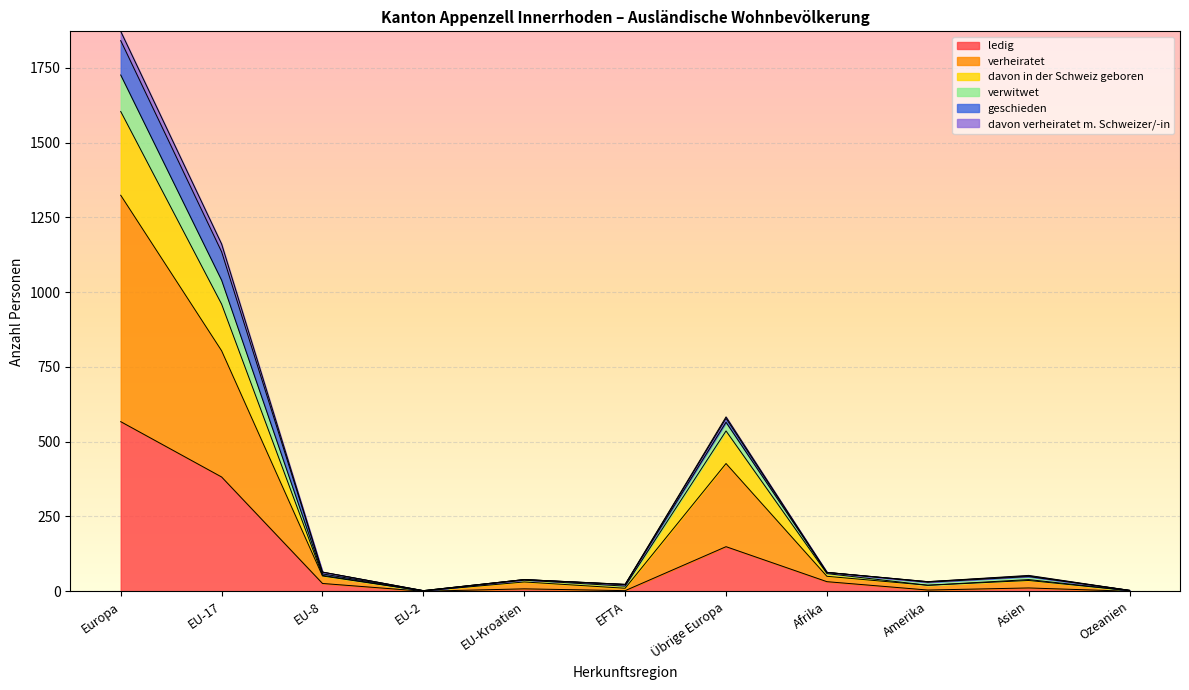

At which category is the sum across all series the highest?

Europa